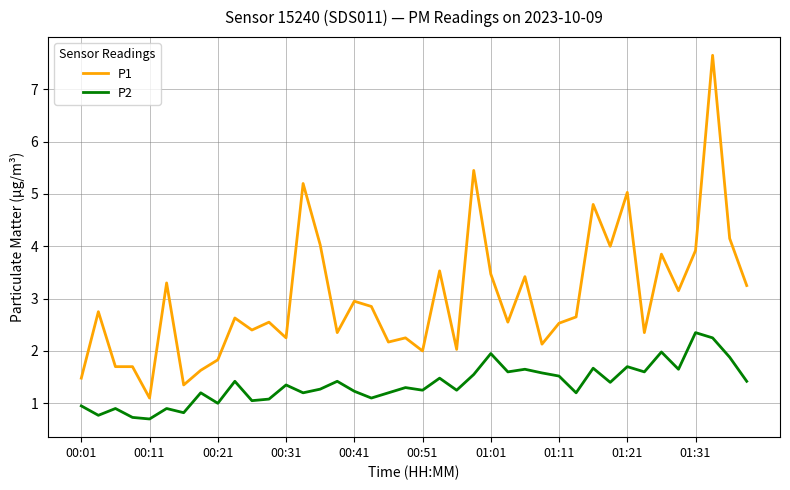

True or false: P2 and P1 intersect in this chart.

False